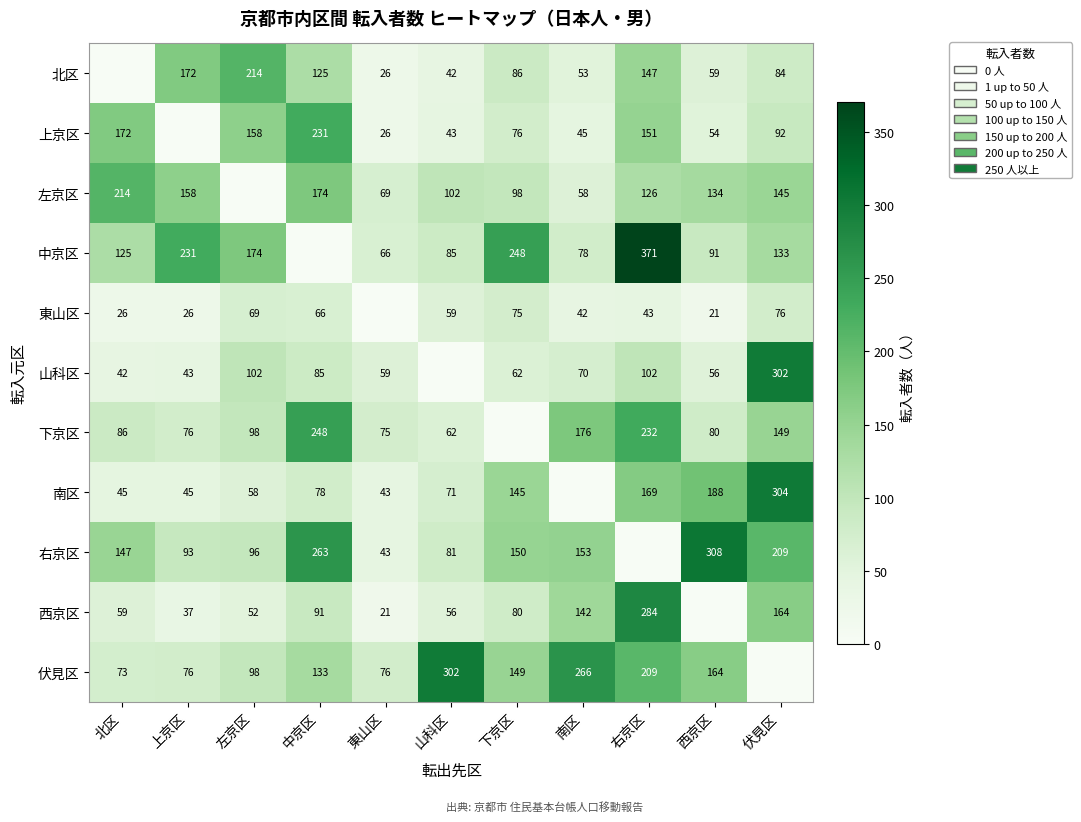

How many distinct data groups are displayed?

11